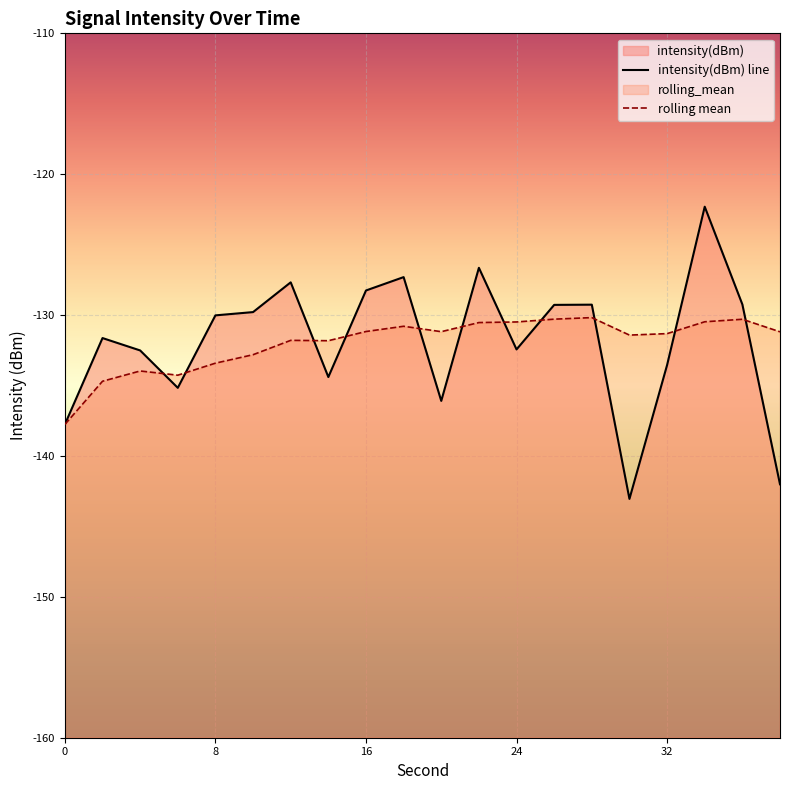

Between 16 and 34, which series saw the biggest shift?

intensity(dBm)